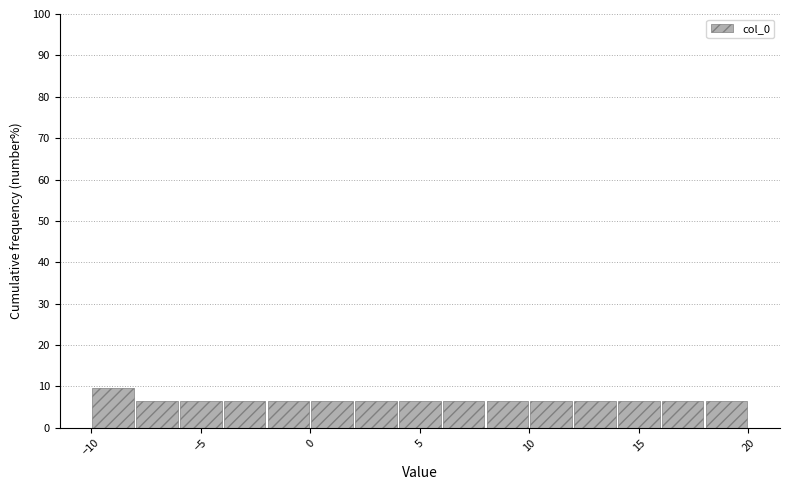

Reading left to right, transcribe this chart: for each bar, give the range it covers on the x-axis and its height. The values are not printed on the chart, so give them approximately, as read against the axis.

-10 to -8: 10
-8 to -6: 6
-6 to -4: 6
-4 to -2: 6
-2 to 0: 6
0 to 2: 6
2 to 4: 6
4 to 6: 6
6 to 8: 6
8 to 10: 6
10 to 12: 6
12 to 14: 6
14 to 16: 6
16 to 18: 6
18 to 20: 6